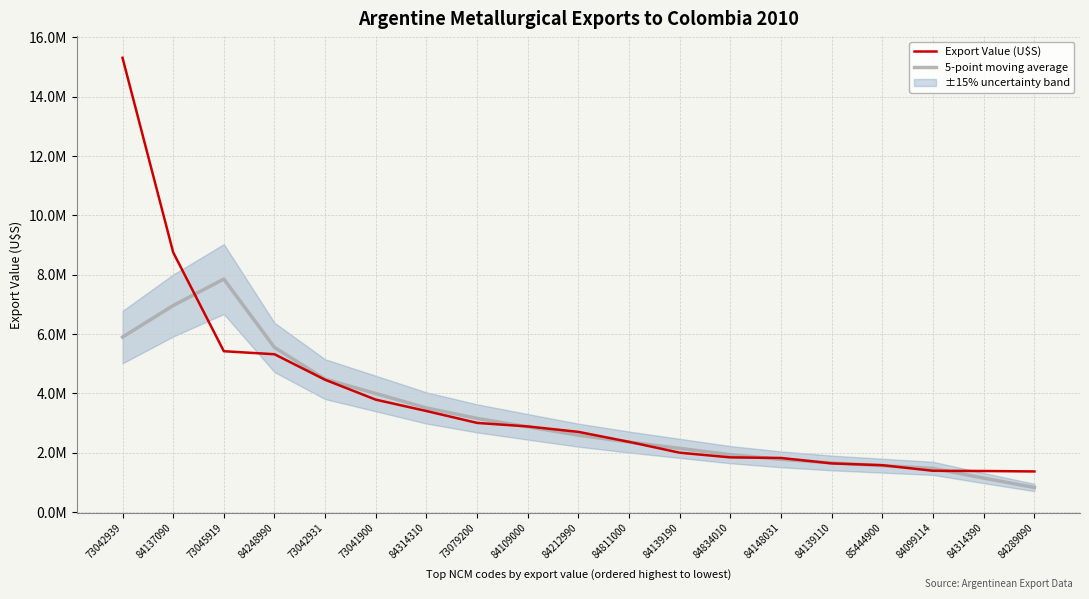

What value does the 5-point moving average series have at 73045919?

7853139.5